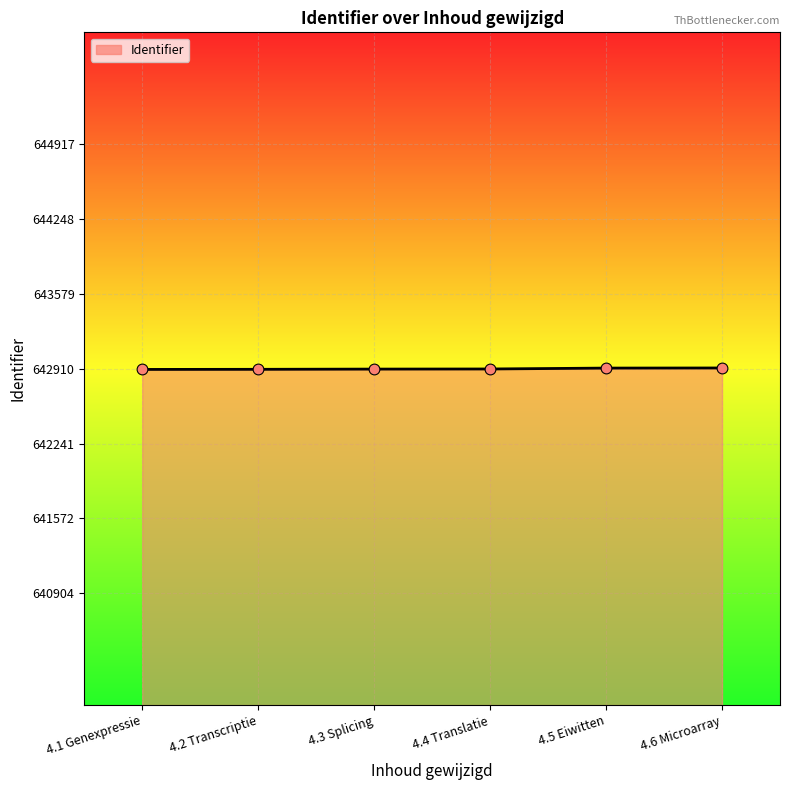

What is the change in value from 4.2 Transcriptie to 4.4 Translatie?

+3